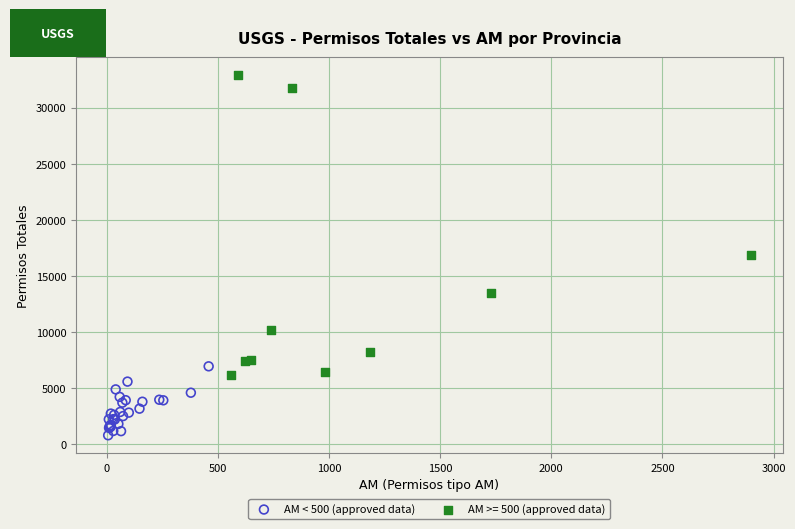

Which series has the largest Y range (max minus min)?

AM >= 500 (approved data)